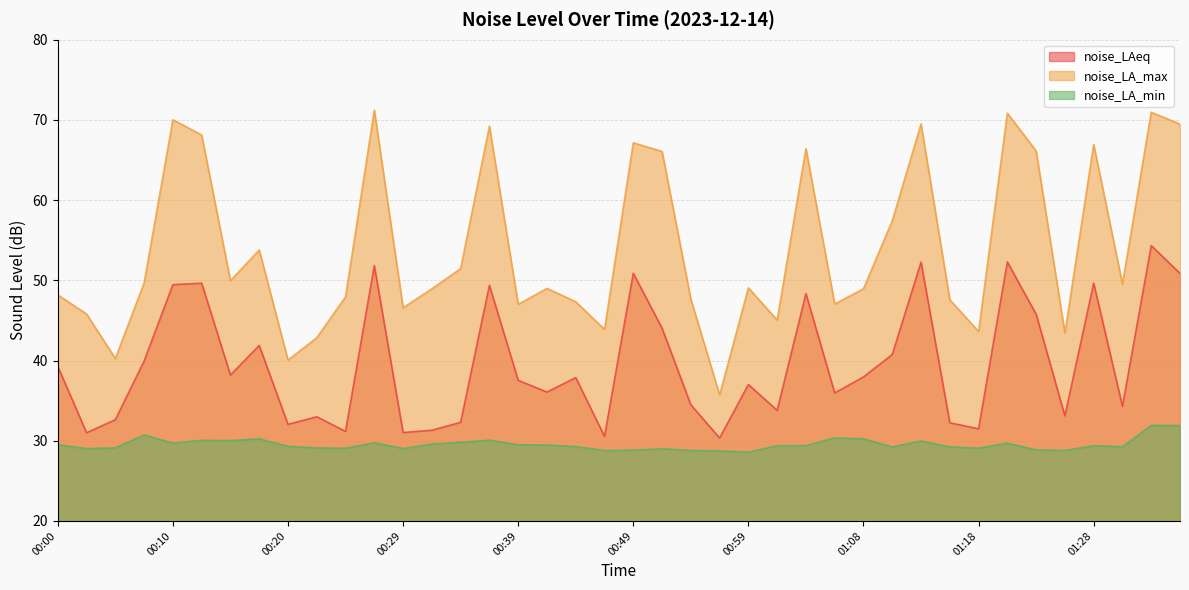

True or false: noise_LAeq and noise_LA_max intersect in this chart.

False